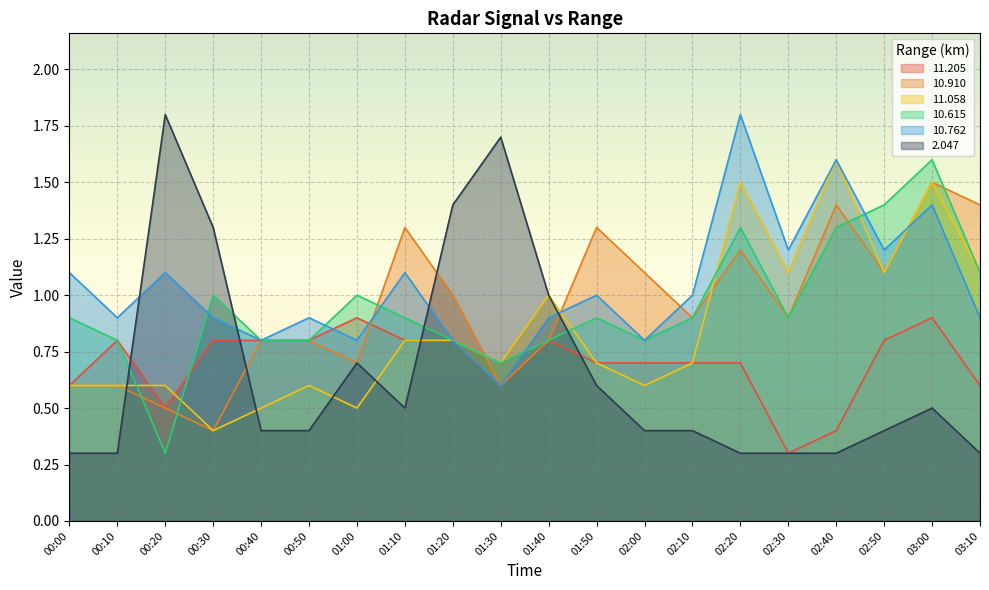

What is the sum of all  11.058 values?

17.0